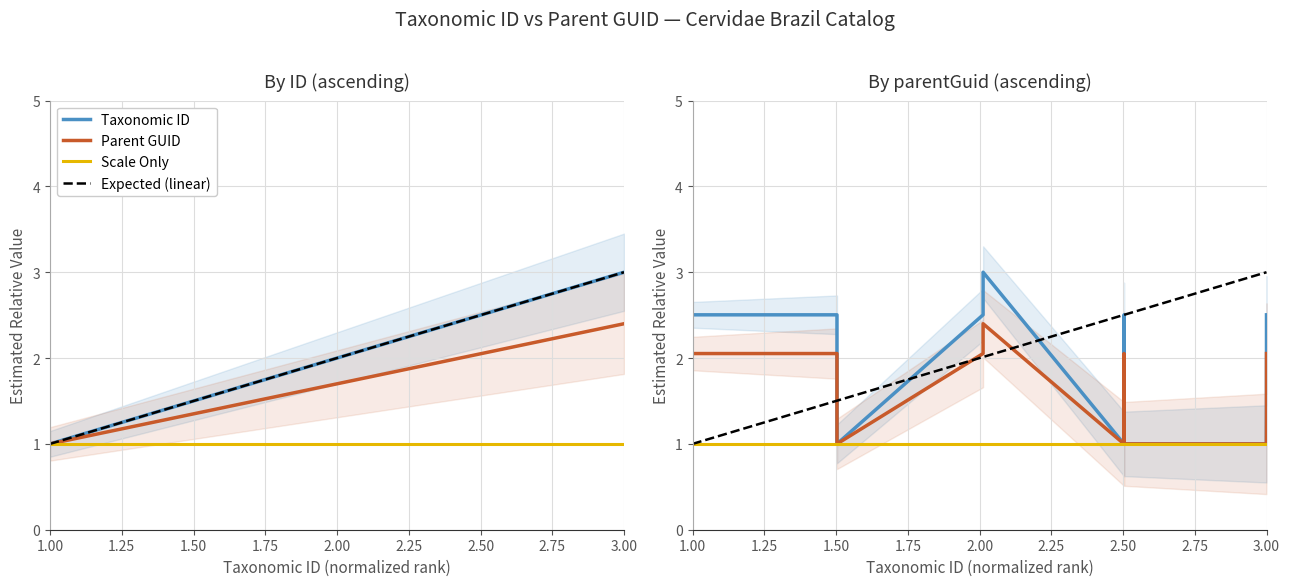

What is the average value of the Expected (linear) series?

2.1